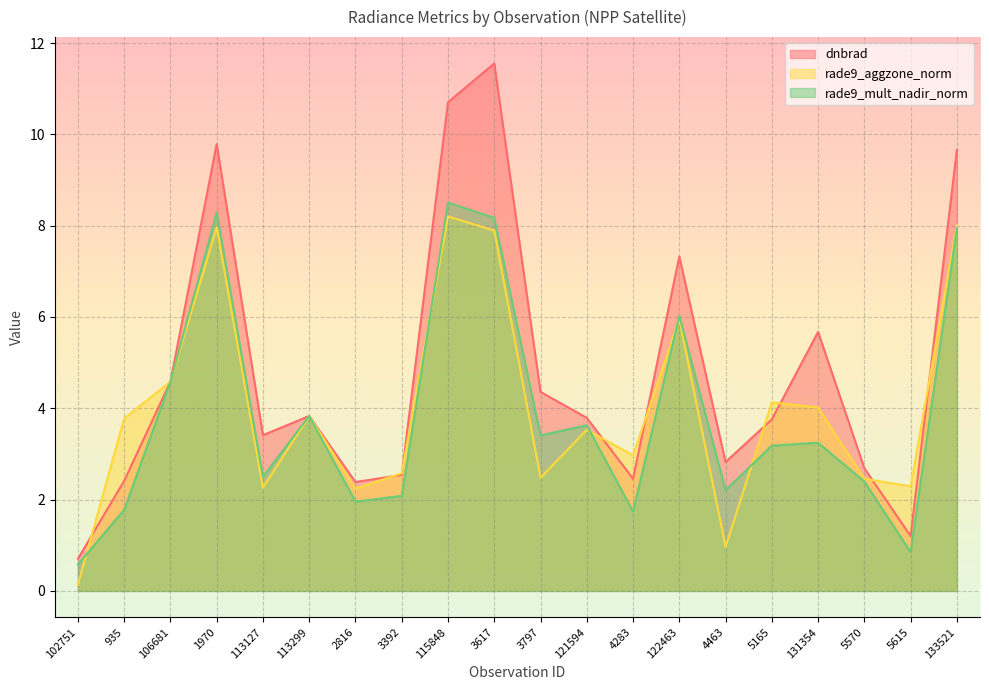

In rade9_mult_nadir_norm, how many points are lower than both neighbors (excluding endpoints)?

6